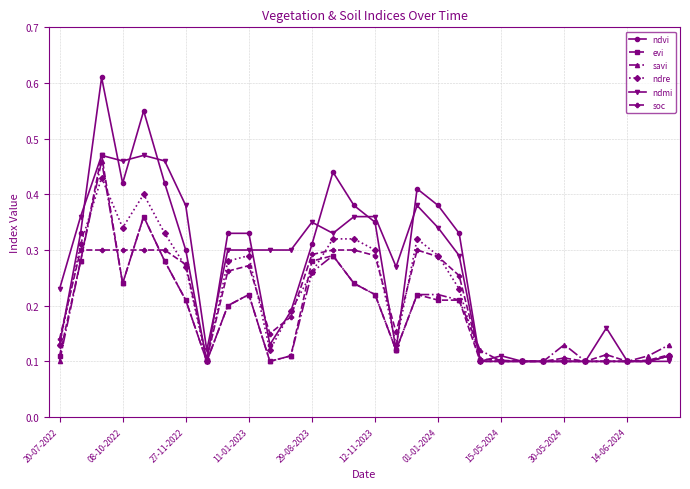

True or false: savi has more than 2 interior local peaks.

True